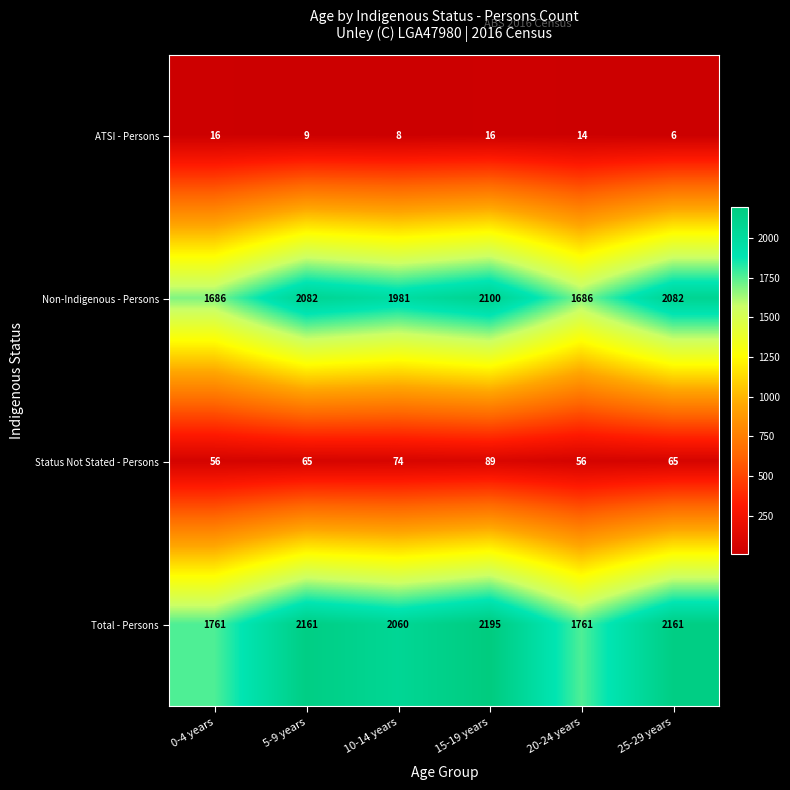

What is the difference between the second highest and minimum values in the Non-Indigenous - Persons series?

396